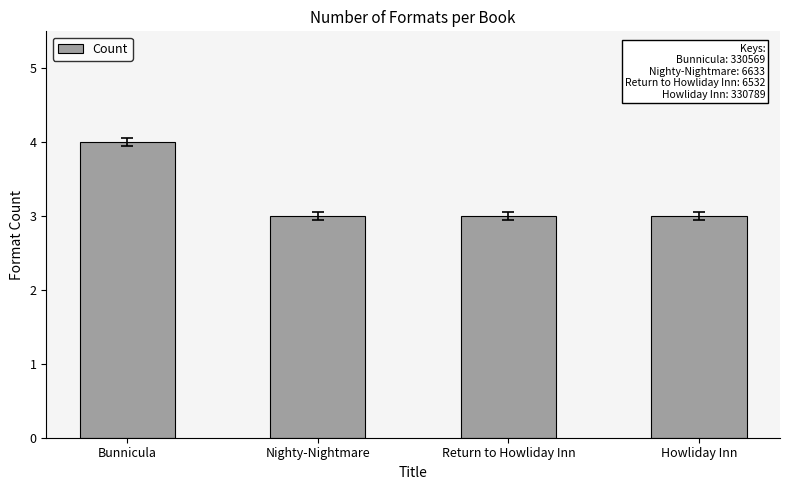

What position from the left is Bunnicula?

1